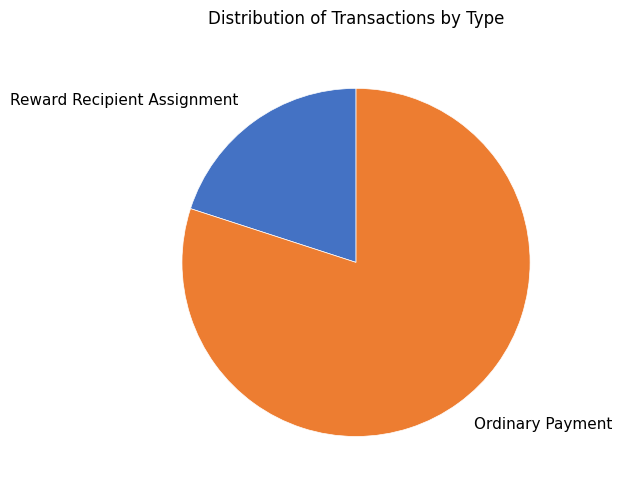

The Ordinary Payment slice represents 92% of the pie. True or false?

False